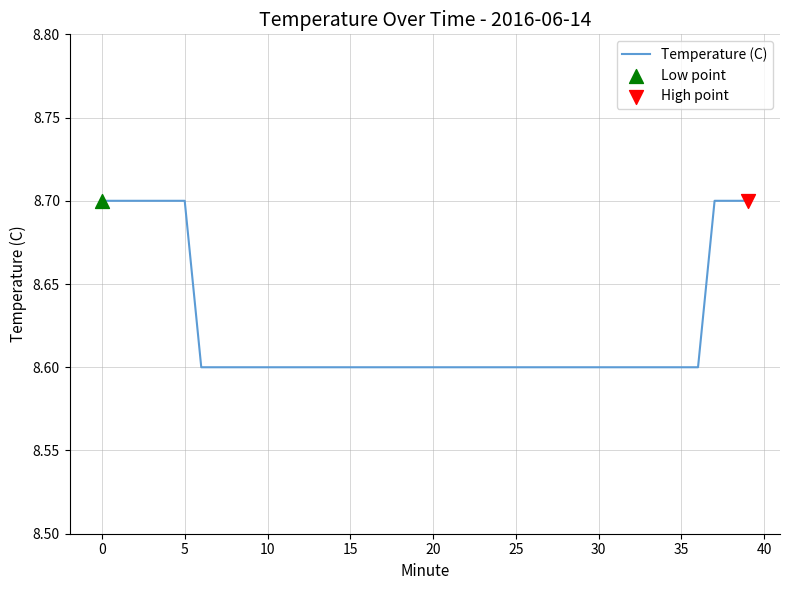

What is the minimum value shown in the chart?

8.6